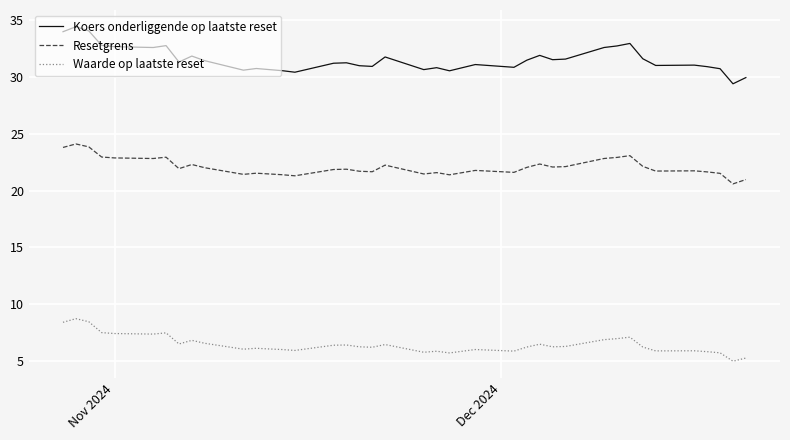

List the series in order of their overall mean, lowest first.

Waarde op laatste reset, Resetgrens, Koers onderliggende op laatste reset